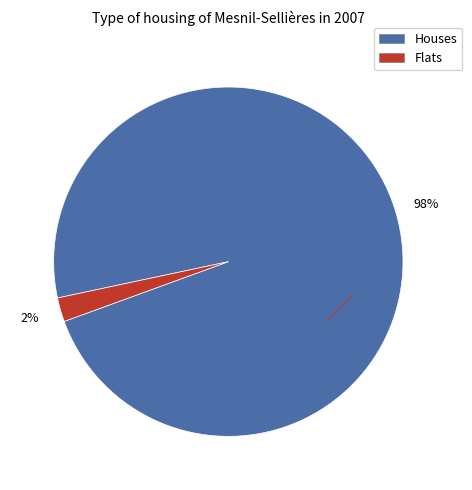

Does any single category account for the majority?

Yes